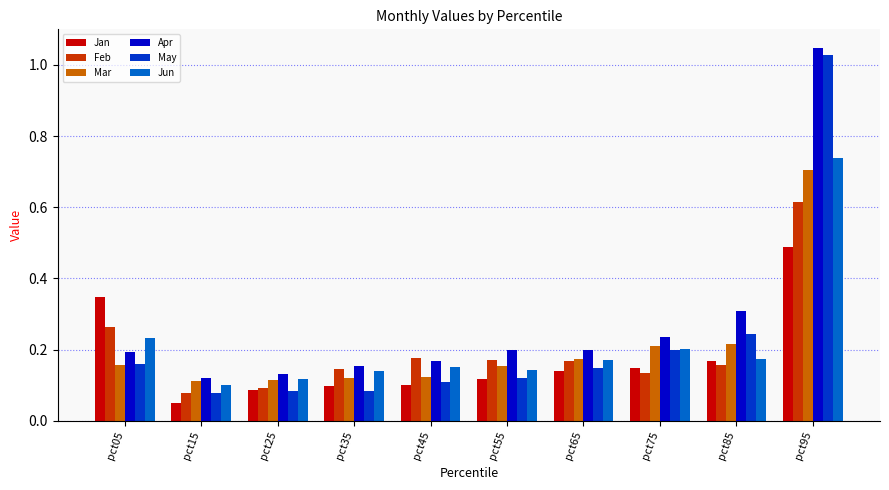

At which label does May reach its peak?

pct95